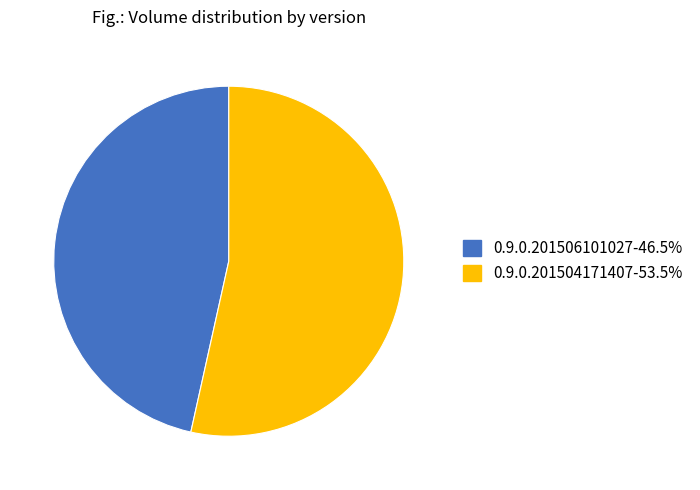

Do 0.9.0.201506101027-46.5% and 0.9.0.201504171407-53.5% together represent more than half of the pie?

Yes